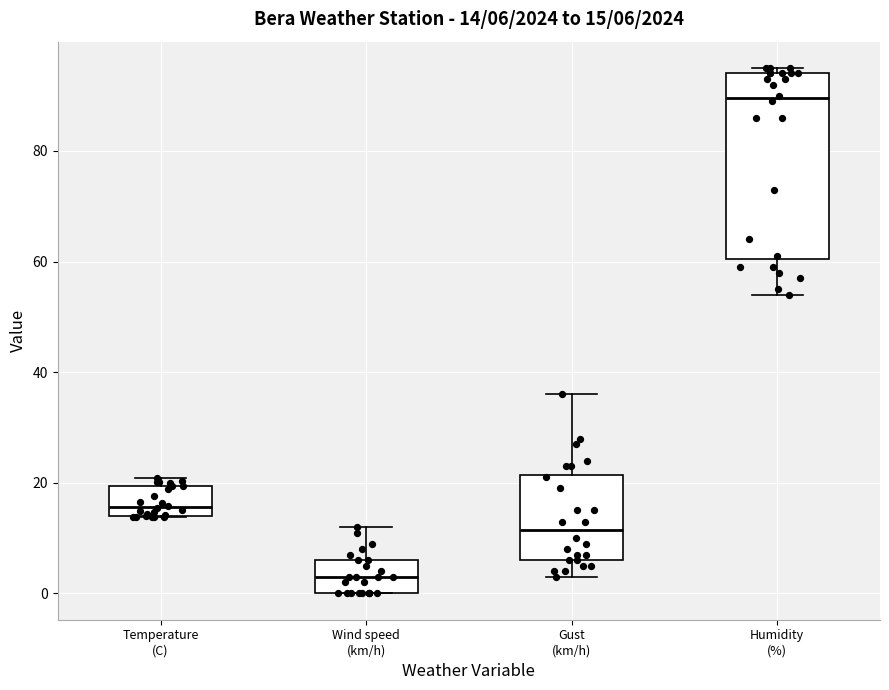

Which box is the tallest, from its lower edge to its upper edge?

Humidity (%)